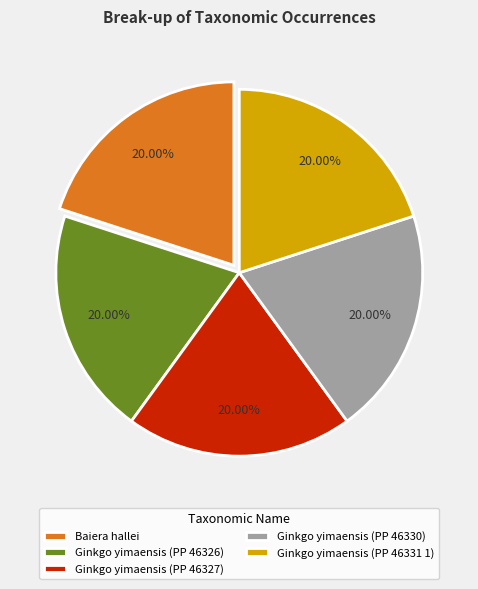

Count the number of slices in the pie.

5